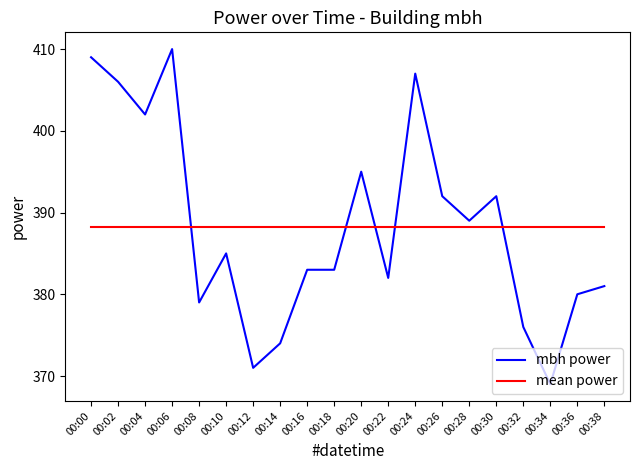

What is the sum of all mbh power values?

7765.0